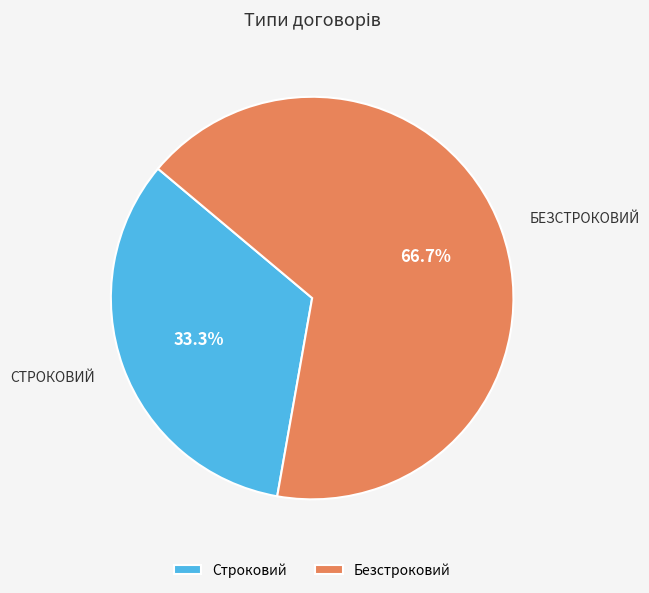

Between Строковий and Безстроковий, which is larger?

Безстроковий